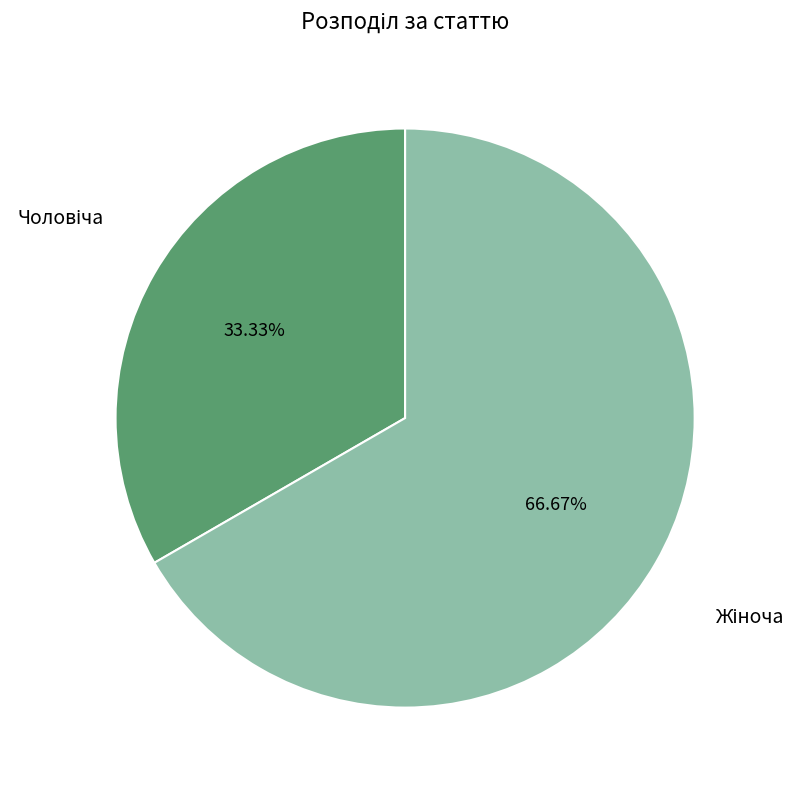

Does any single category account for the majority?

Yes